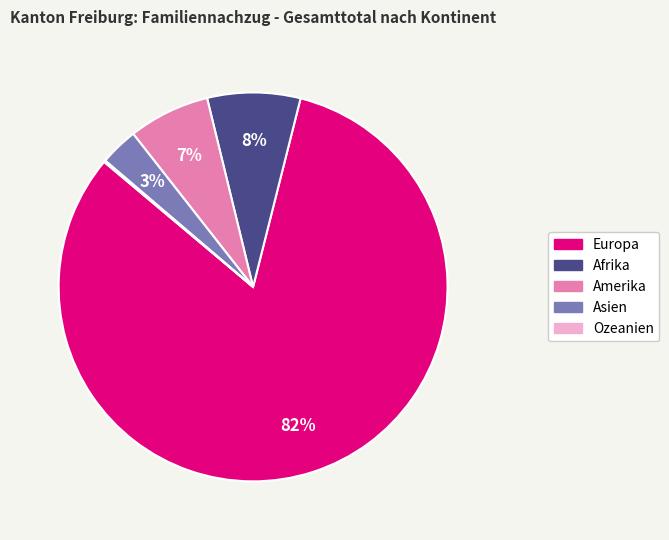

Is the sum of Europa and Asien greater than half?

Yes